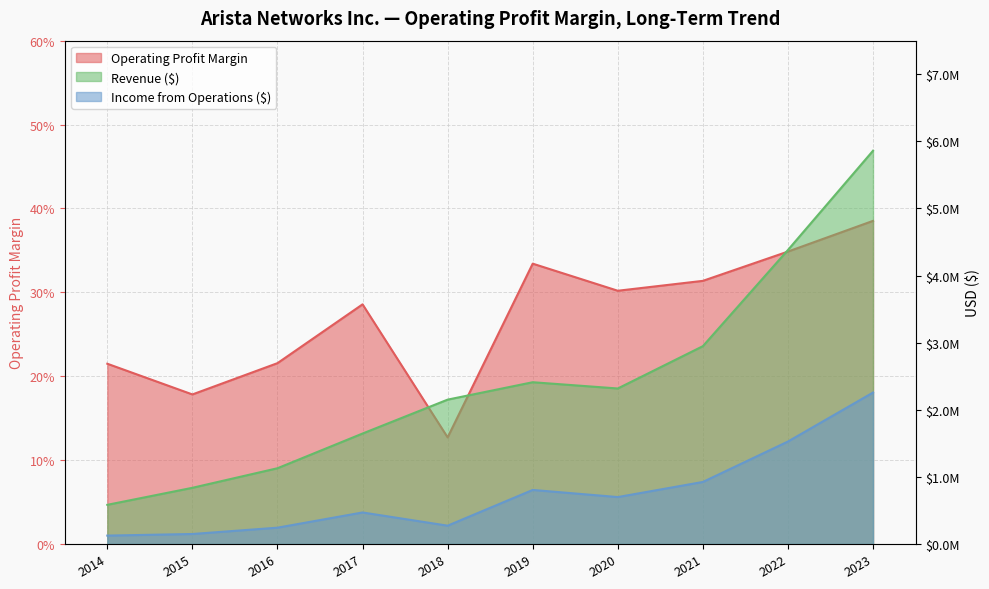

Which series has the largest total across all categories?

Revenue ($)